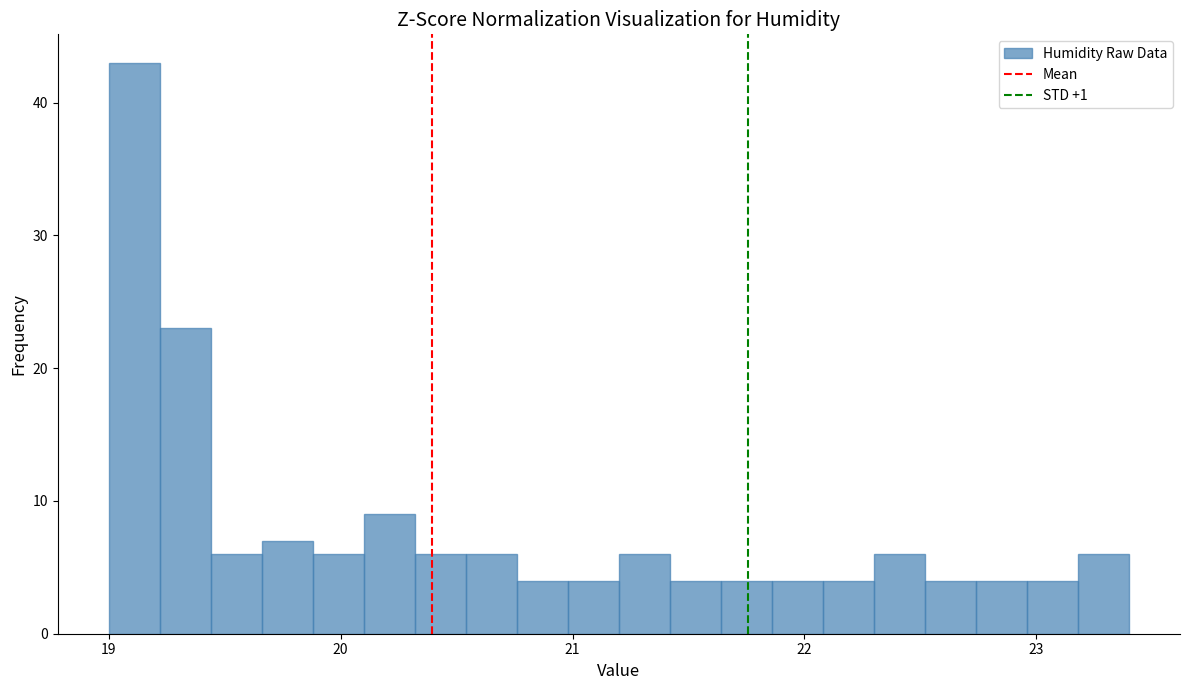

Around what value on the x-axis is the tallest bar? Give the approximate position of its centre, as read against the axis.

19.1